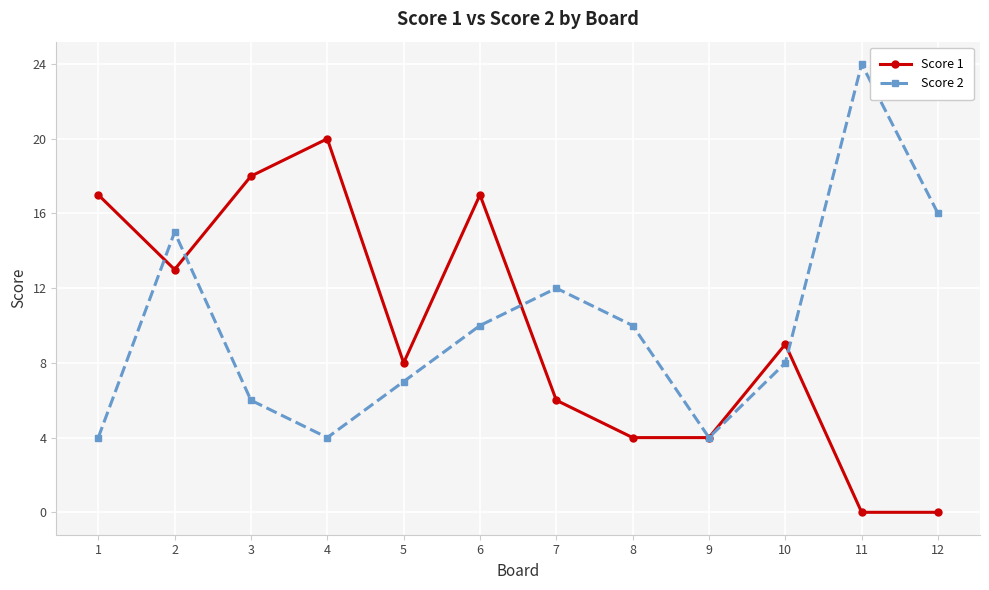

At which category is the sum across all series the highest?

2